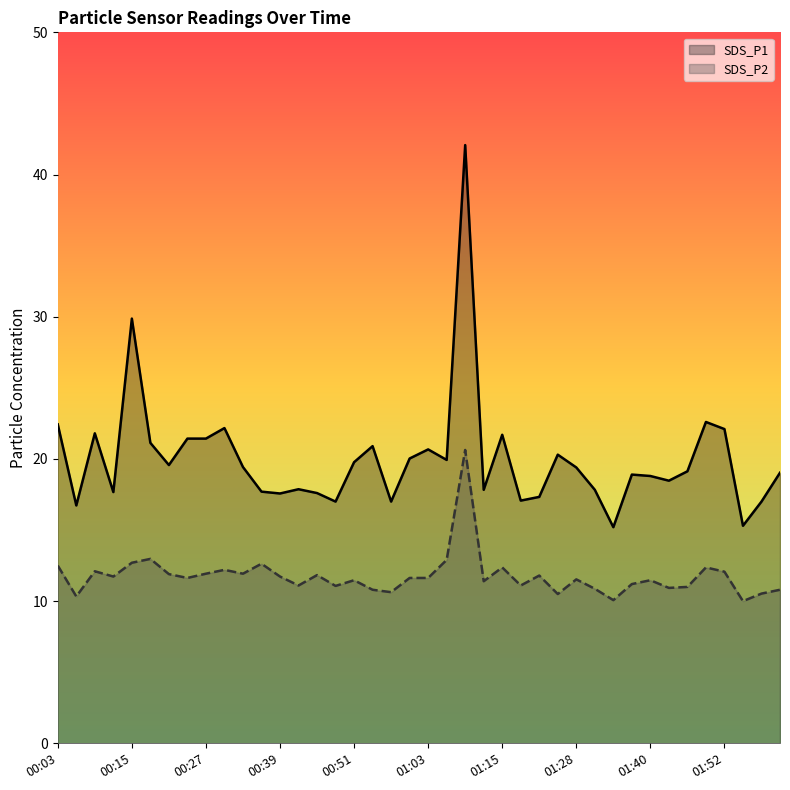

Rank the series by their maximum value, from lowest to highest.

SDS_P2, SDS_P1